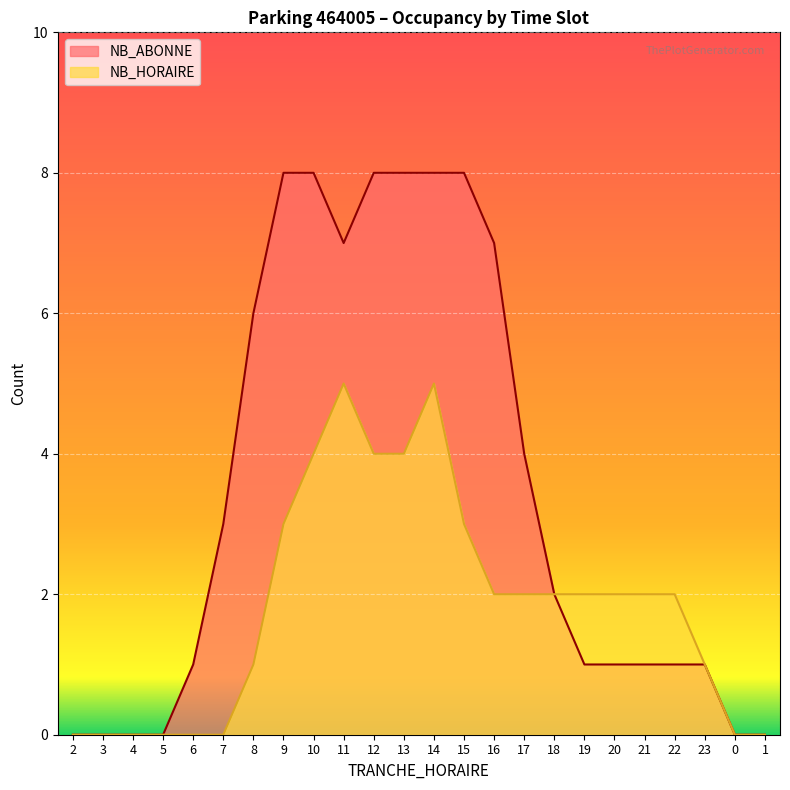

Which series has the largest range (max minus min)?

NB_ABONNE